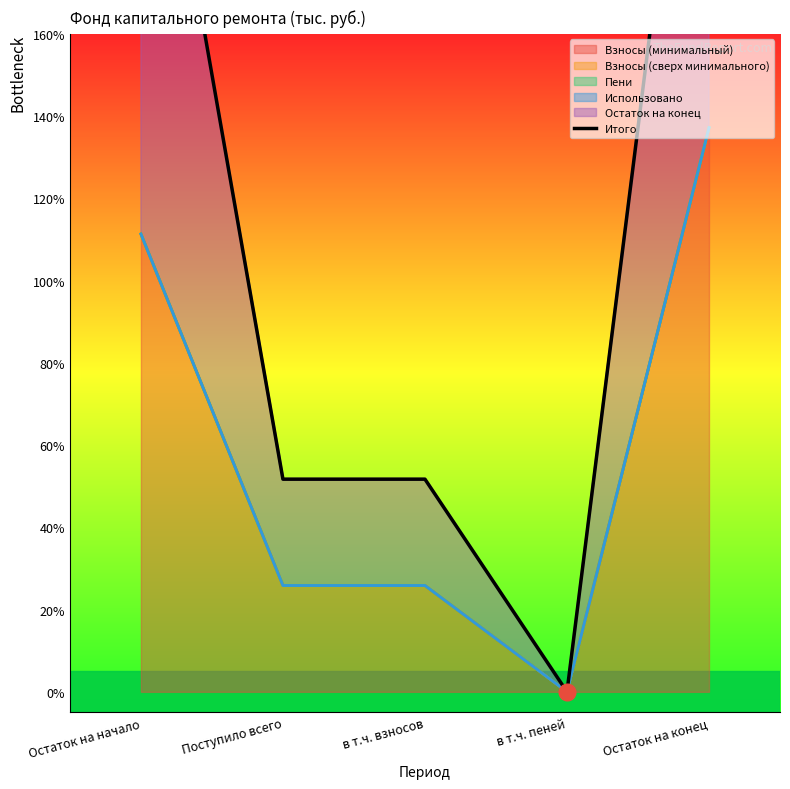

Between в т.ч. пеней and Остаток на начало, which is larger?

Остаток на начало